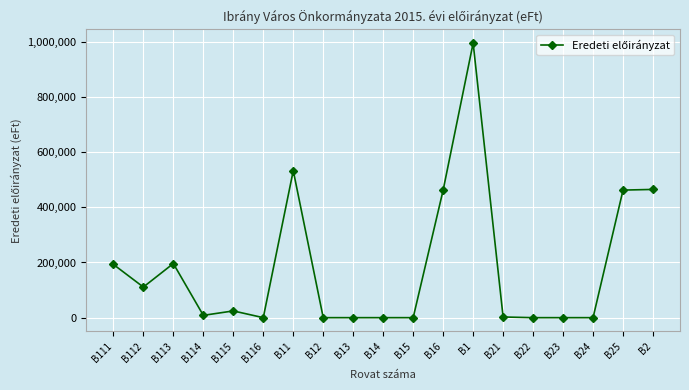

Is this an area chart (filled region under the line)?

No